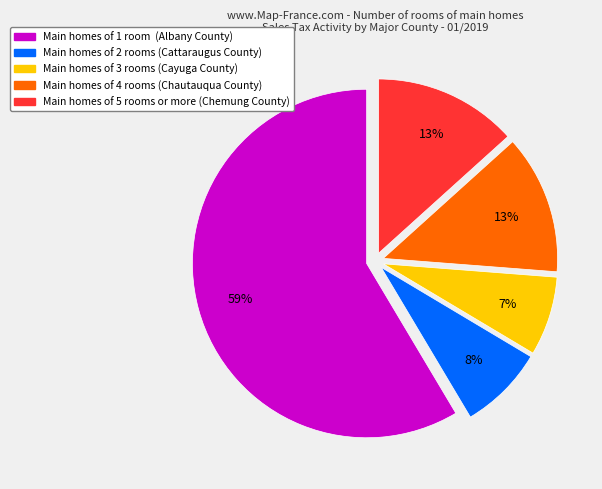

Is there a majority slice in this chart?

Yes